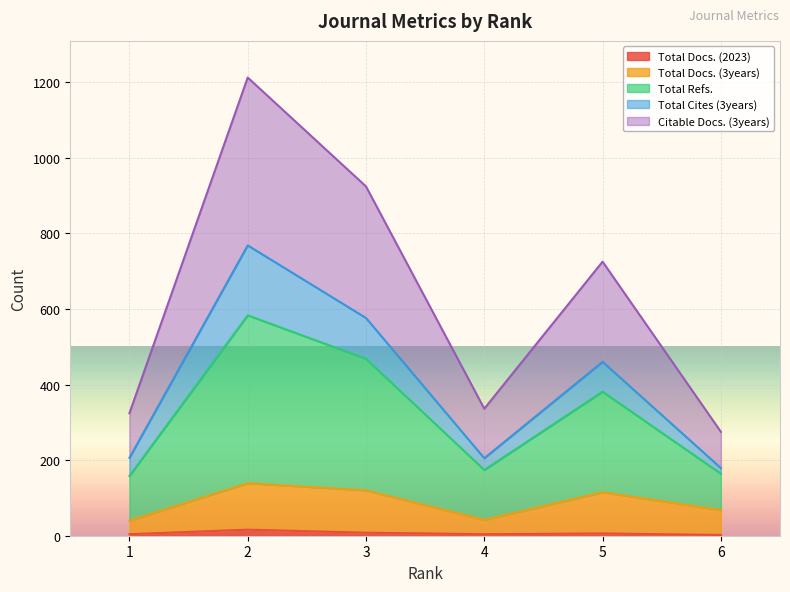

At which category is the sum across all series the highest?

2